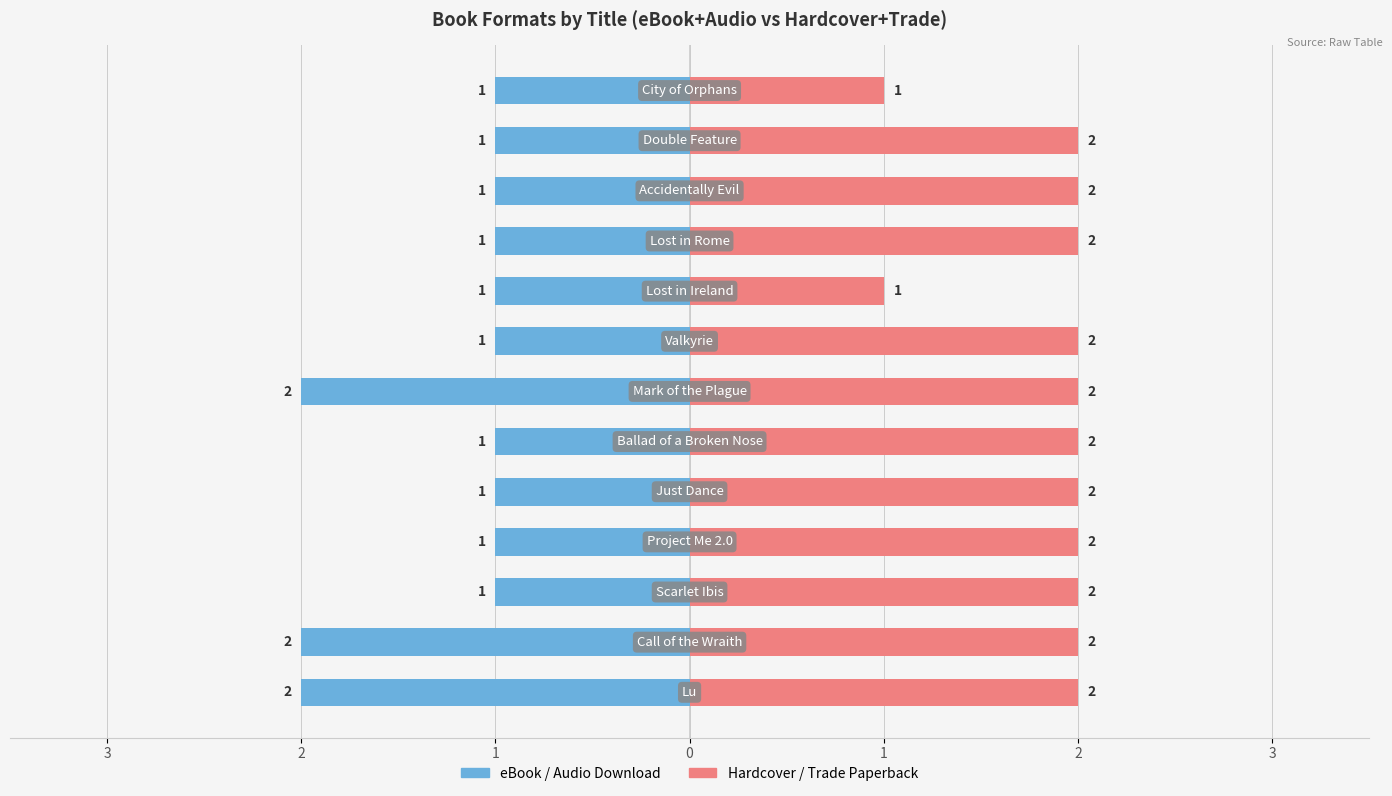

The Hardcover / Trade Paperback series shows 3 at 3. True or false?

False